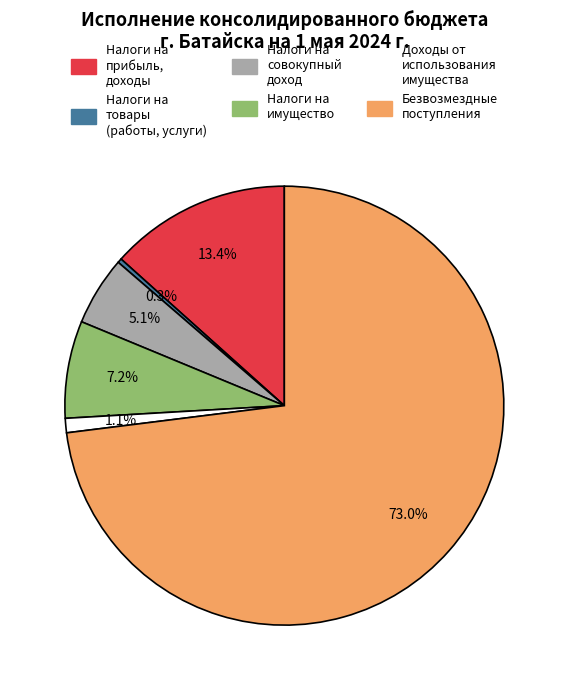

Is there any slice that represents more than half of the pie?

Yes